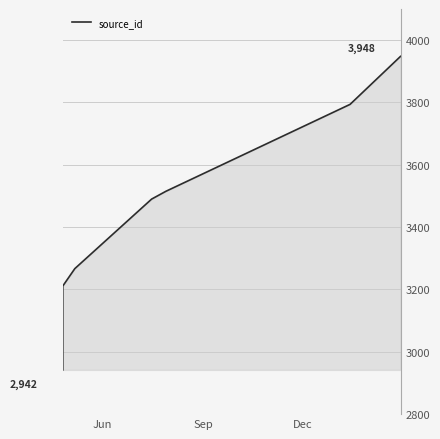

What is the minimum value shown in the chart?

2942